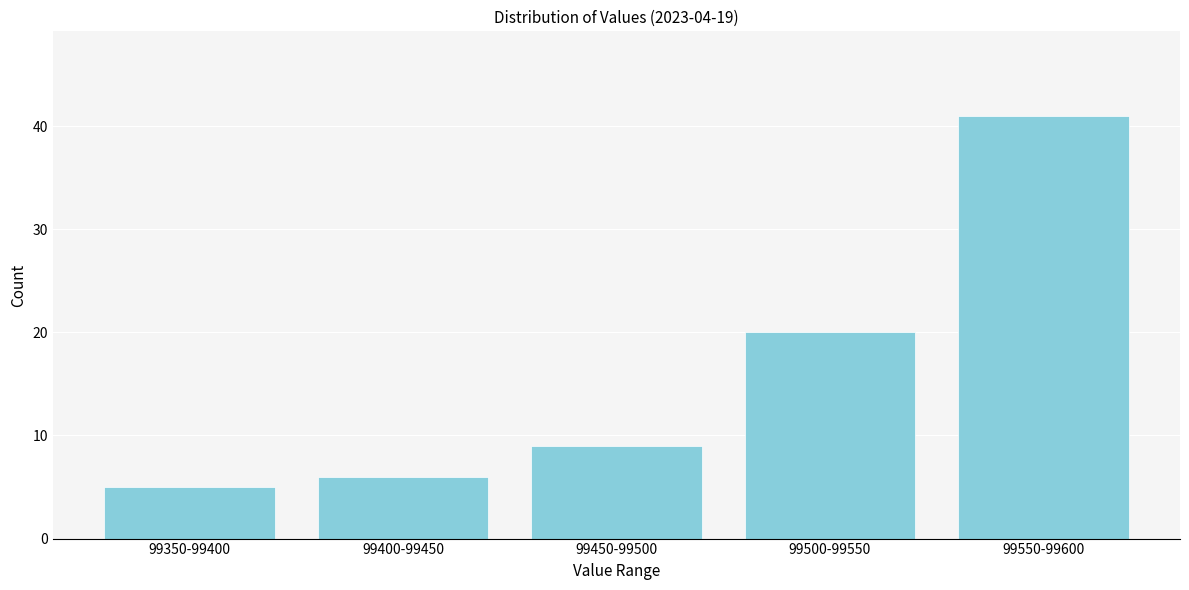

Reading left to right, list all the values displayed in this chart.

5	6	9	20	41